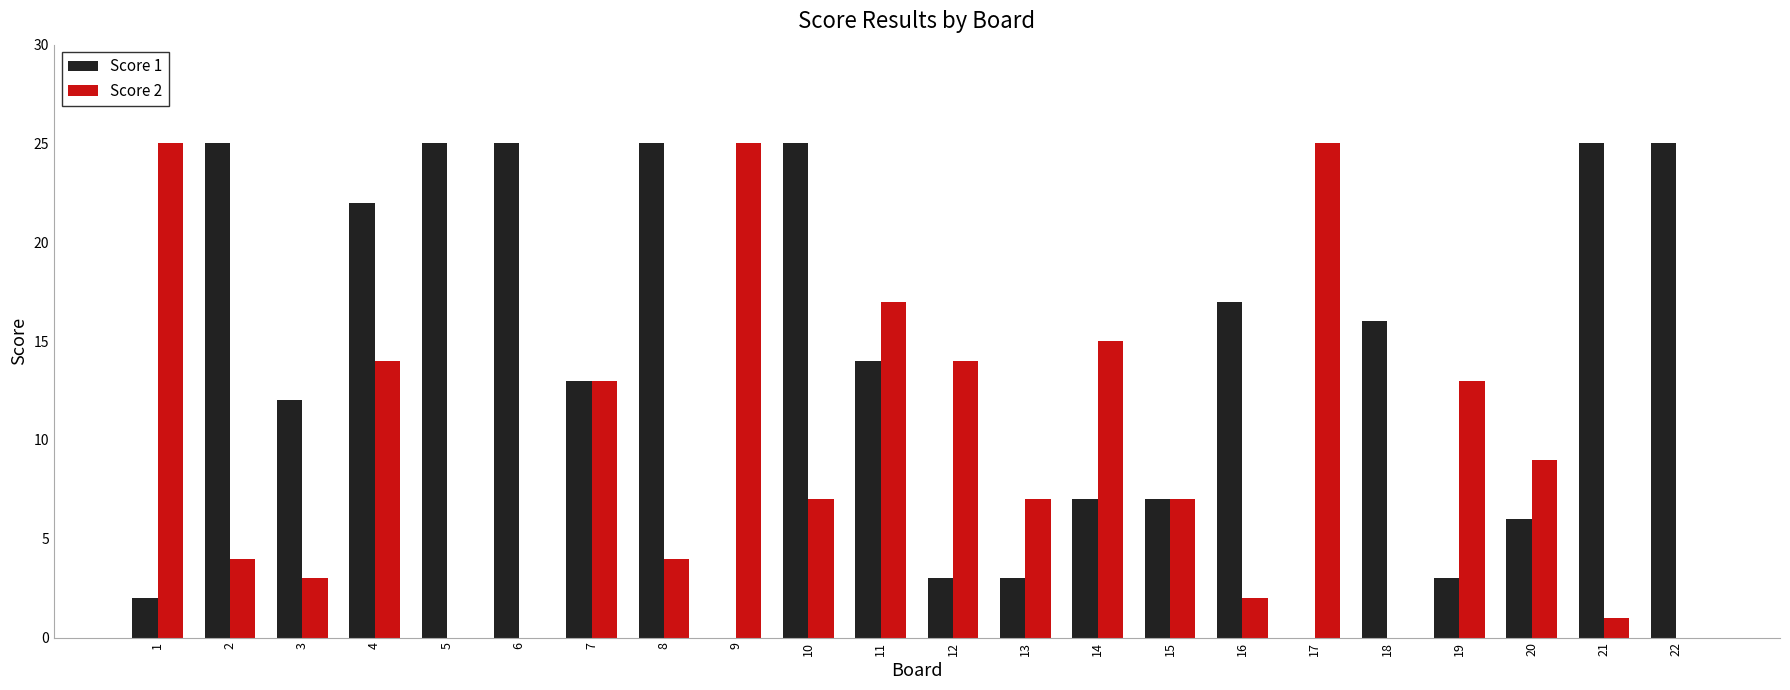

Where does the Score 1 series first go above 14?

2